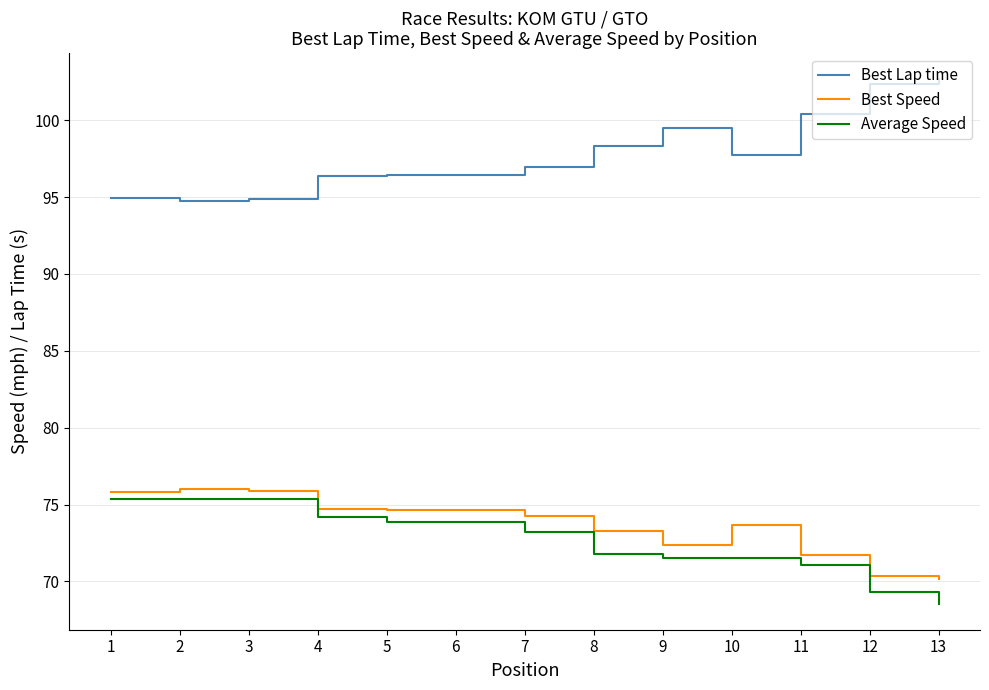

What is the difference between the maximum and minimum values in the Best Speed series?

5.9